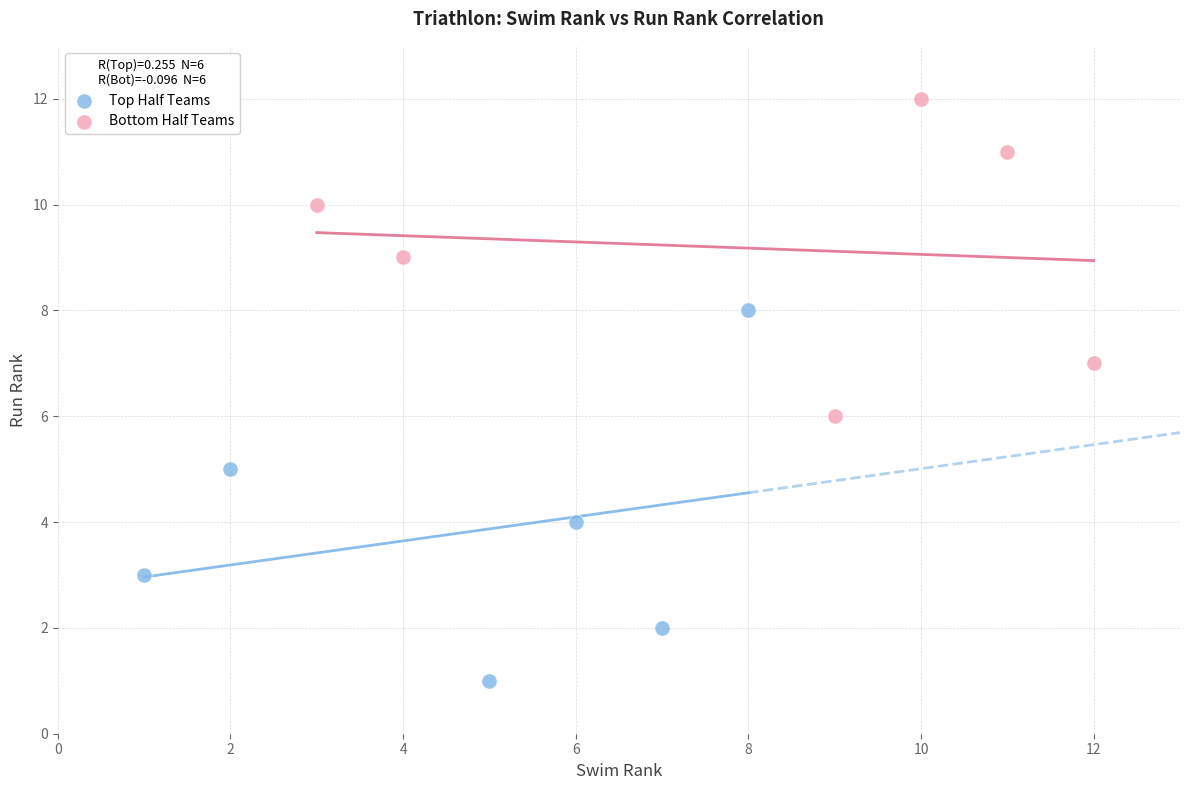

Which series has the widest spread of Y values?

Top Half Teams